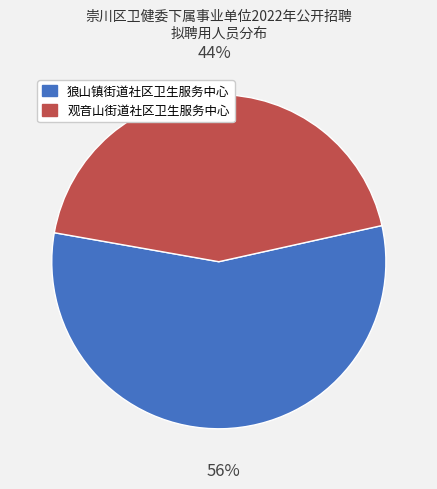

Which category has the smallest portion of the pie?

观音山街道社区卫生服务中心